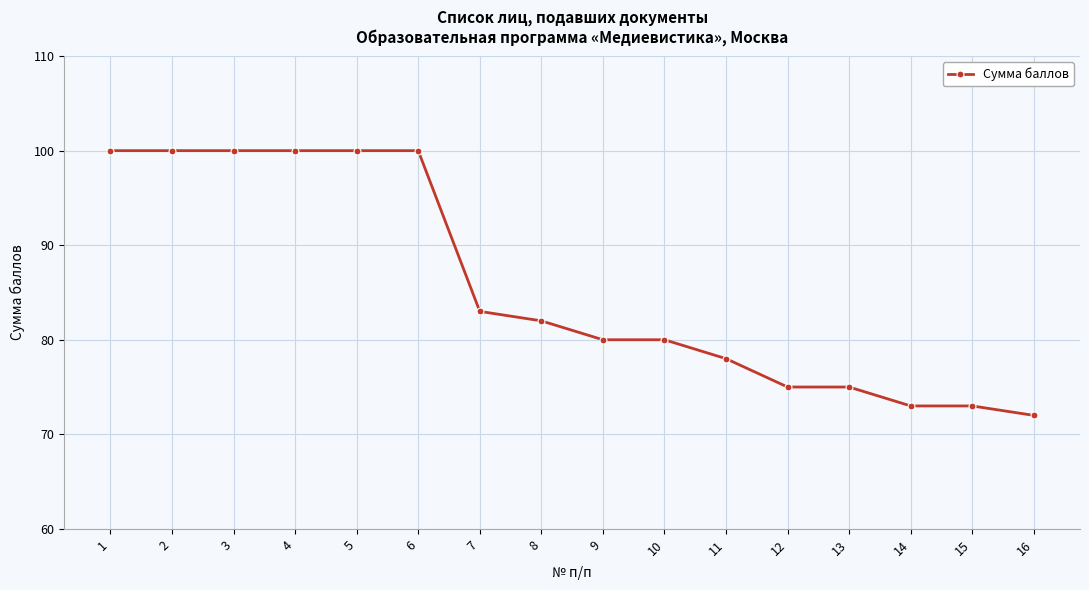

How many data points does each series have?

16